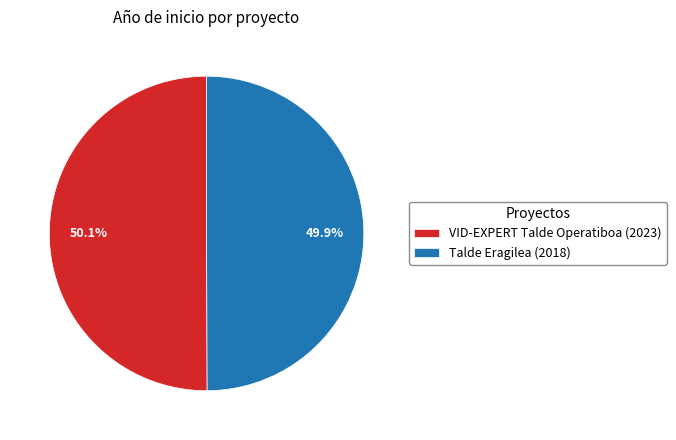

Count the number of slices in the pie.

2